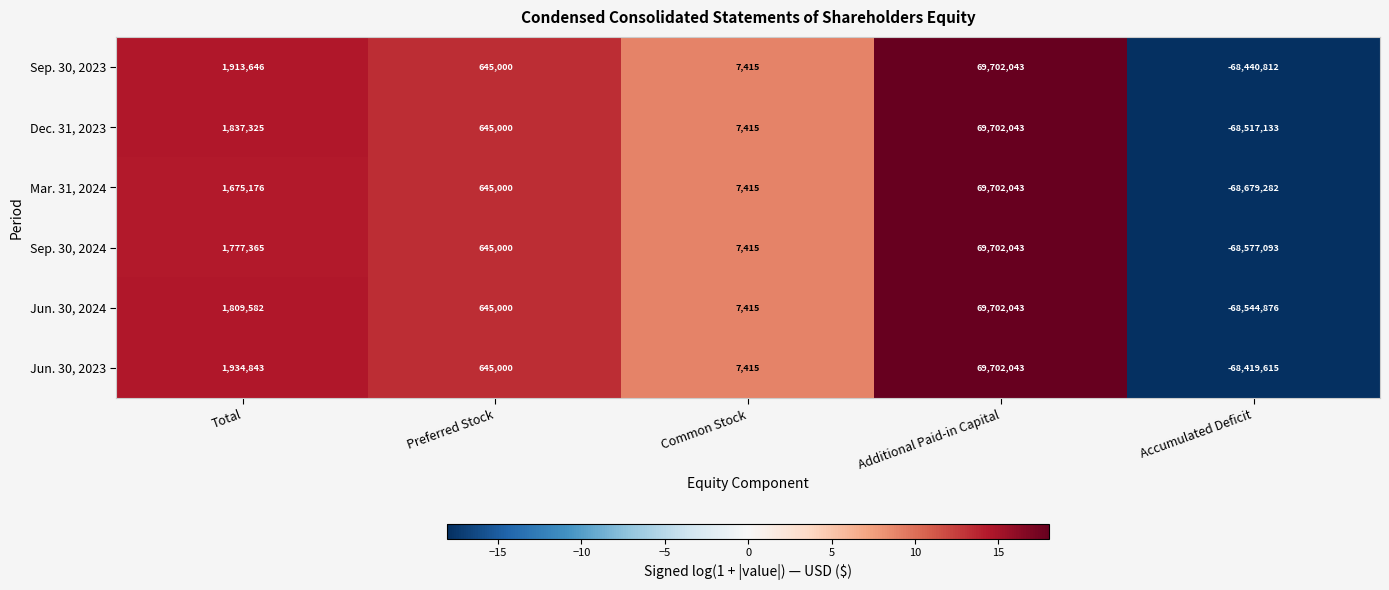

At which category is the sum across all series the highest?

Additional Paid-in Capital